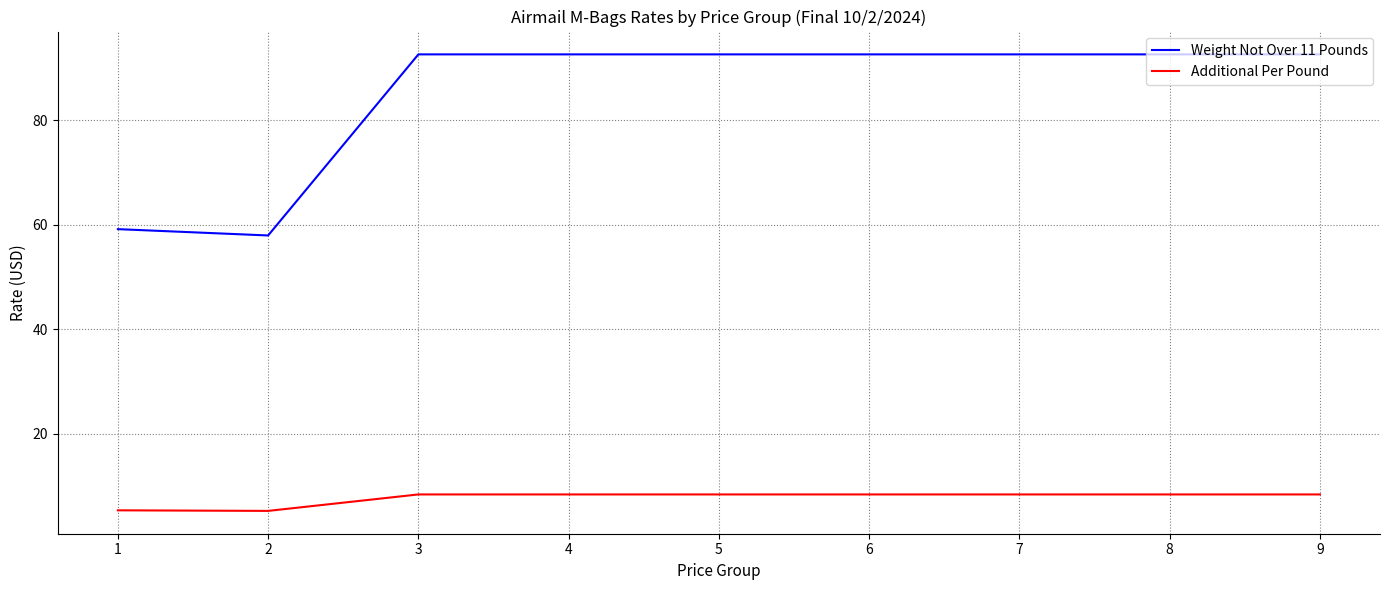

The value of Weight Not Over 11 Pounds at 6 is 92.6. True or false?

True